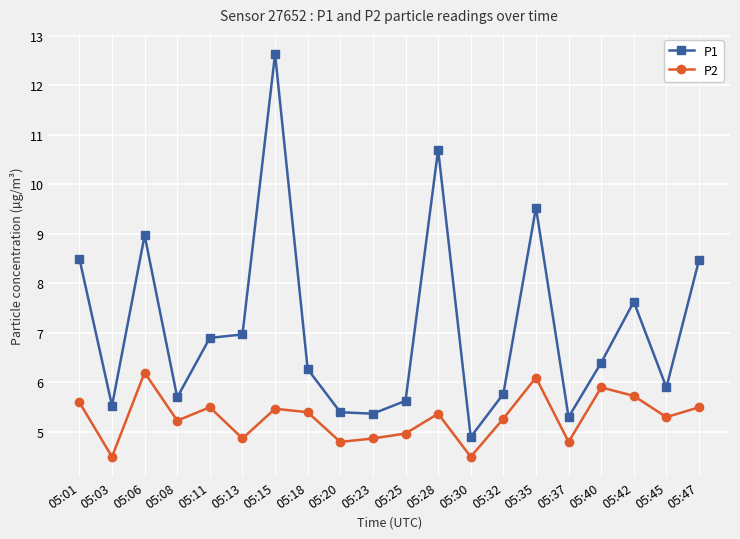

Does the chart display data point markers on the line(s)?

Yes